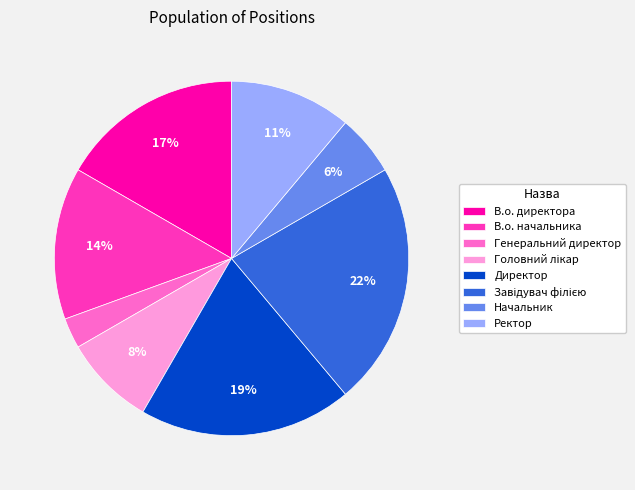

Which has a higher value, Генеральний директор or В.о. директора?

В.о. директора